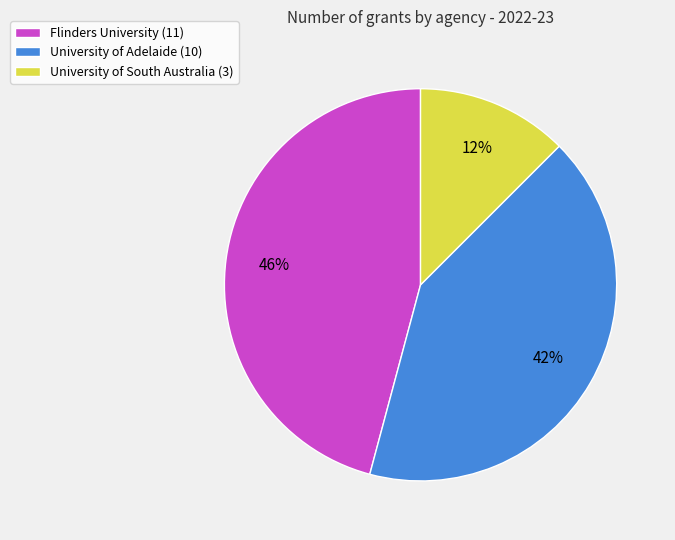

Which slice is the smallest?

University of South Australia